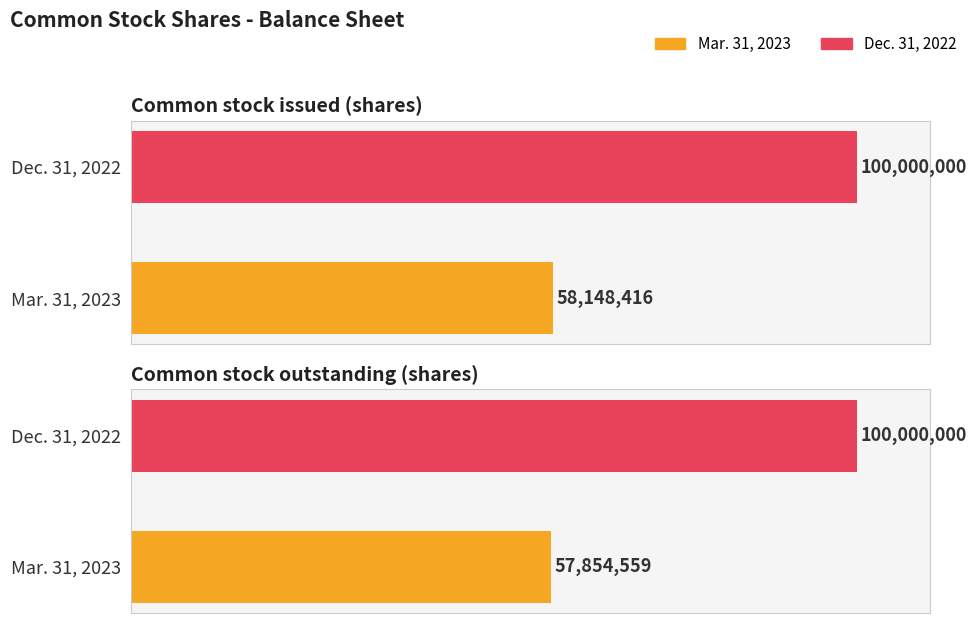

Where is Mar. 31, 2023 nearest to the value 58001487?

Common stock outstanding (shares)